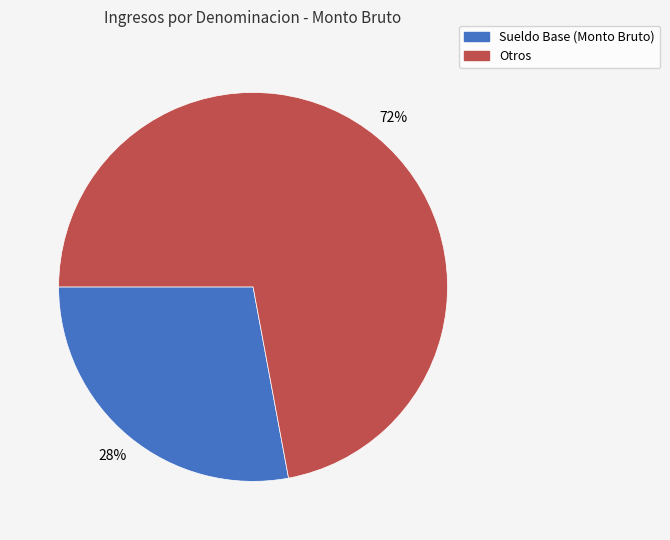

To the nearest percent, what is the average slice percentage?

50%